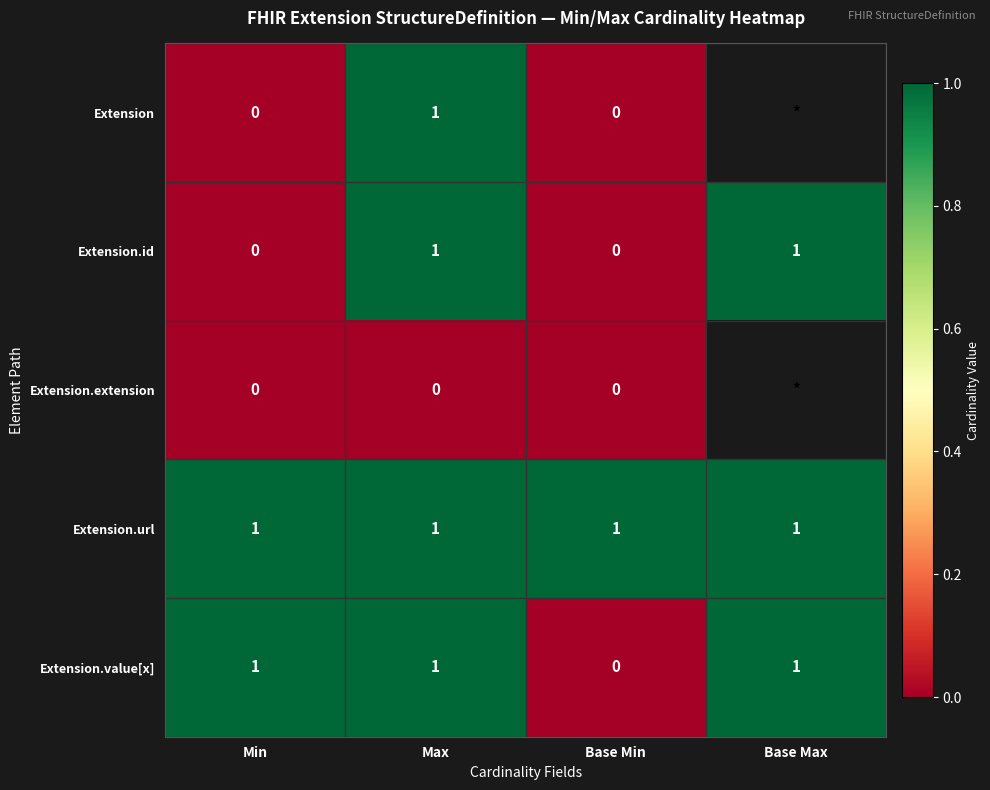

Is it true that Extension.value[x] equals 1 at Min?

True